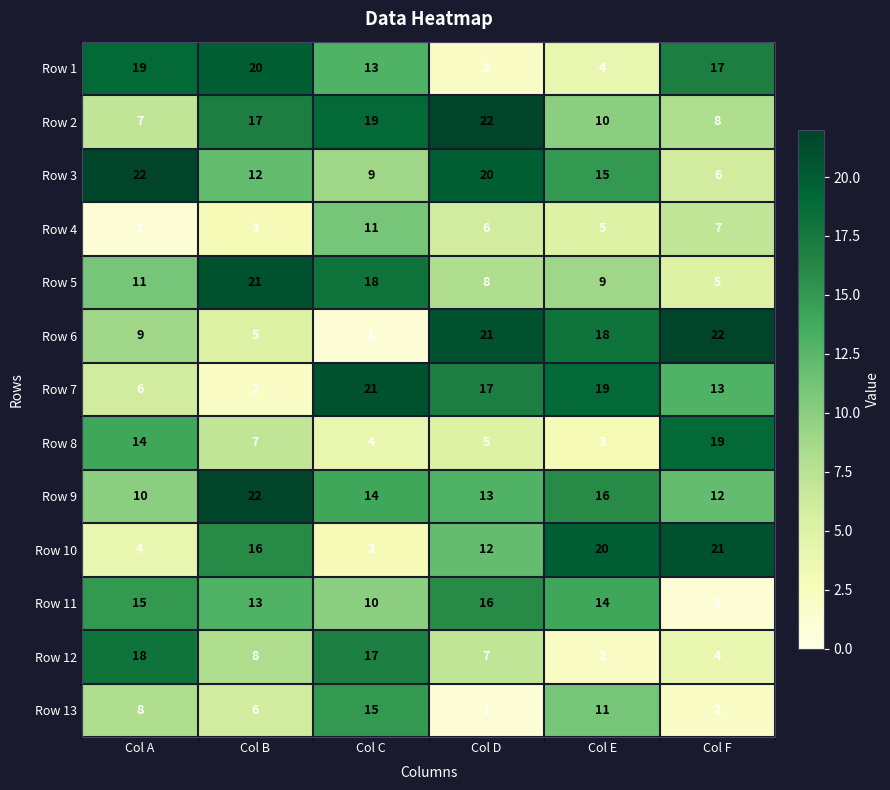

What is the sum of the Row 11 values at Col D and Col C?

26